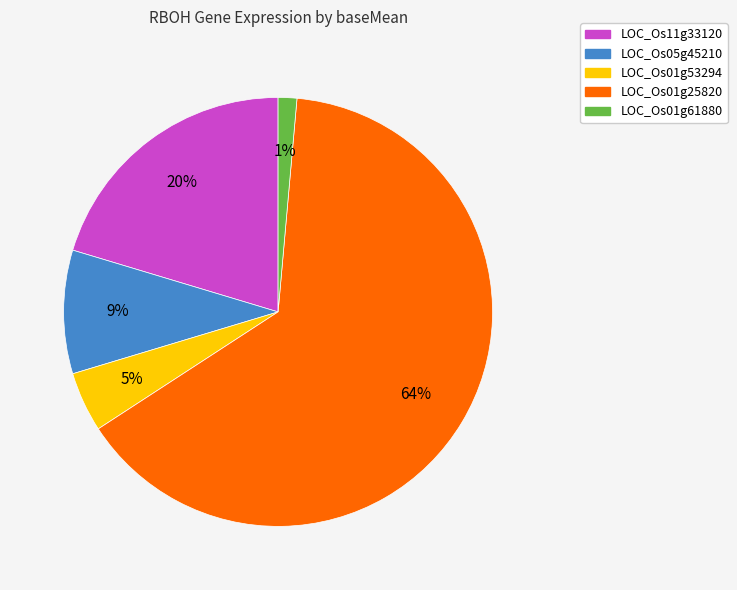

Rank the categories by value from highest to lowest.

LOC_Os01g25820, LOC_Os11g33120, LOC_Os05g45210, LOC_Os01g53294, LOC_Os01g61880